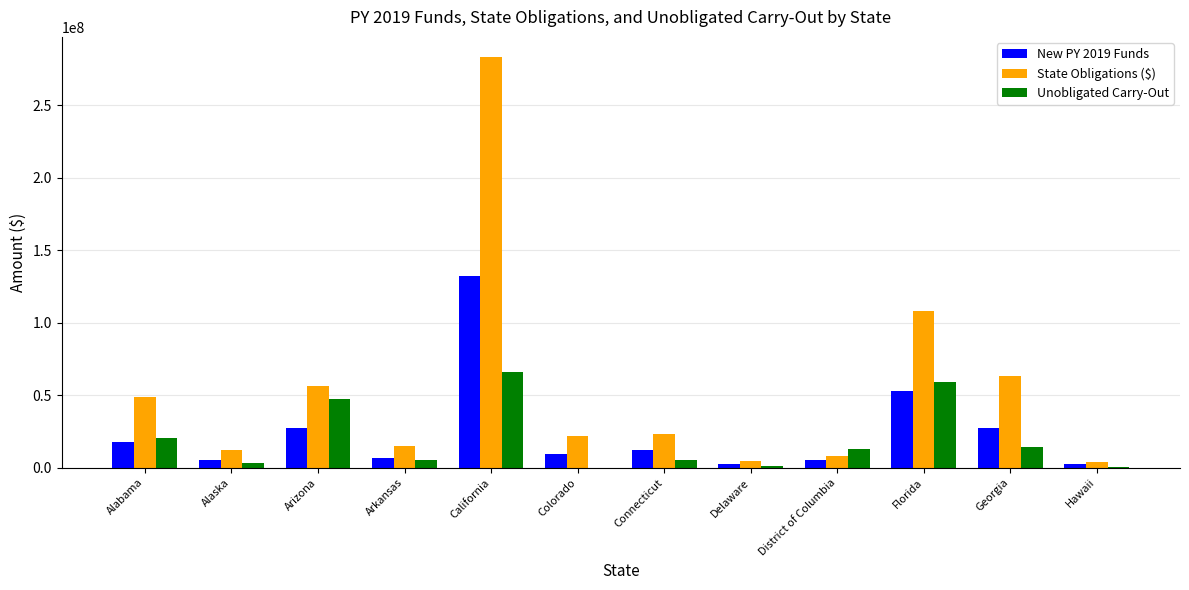

How many series are shown in this chart?

3